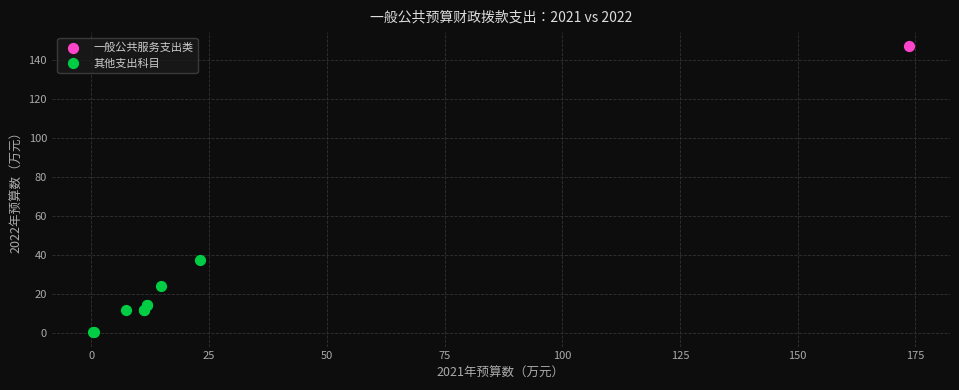

What are all the series names shown in the legend?

一般公共服务支出类, 其他支出科目